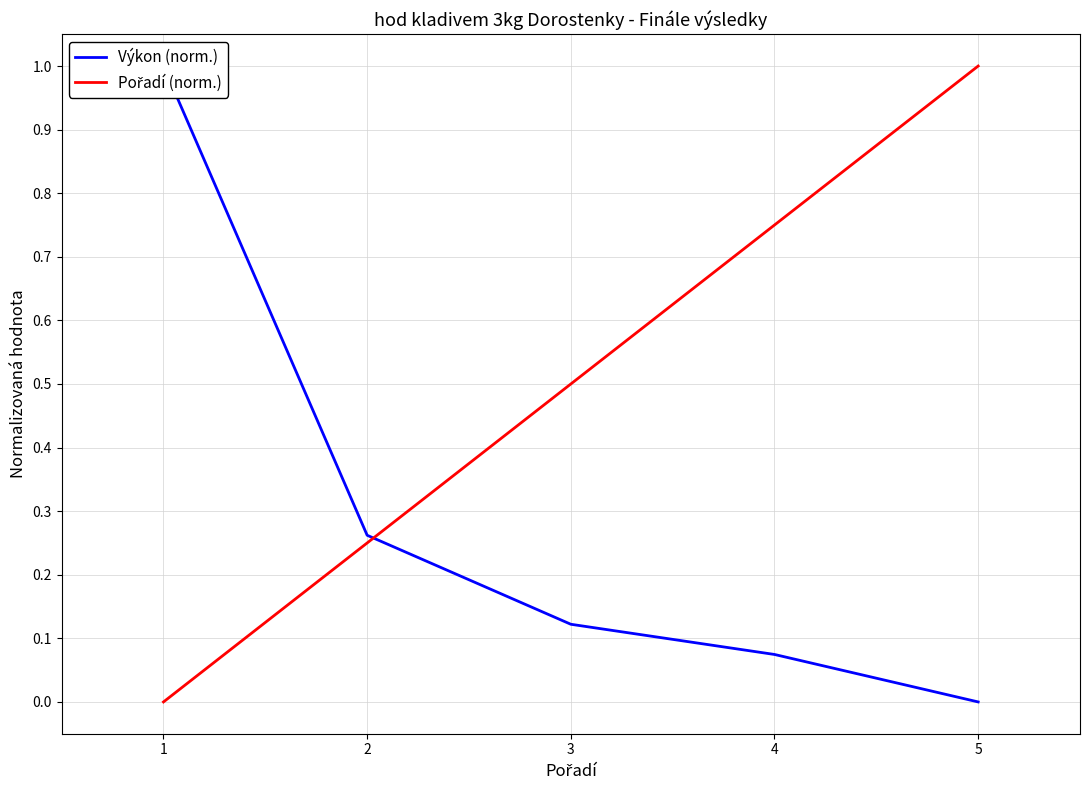

How many lines are shown in the chart?

2